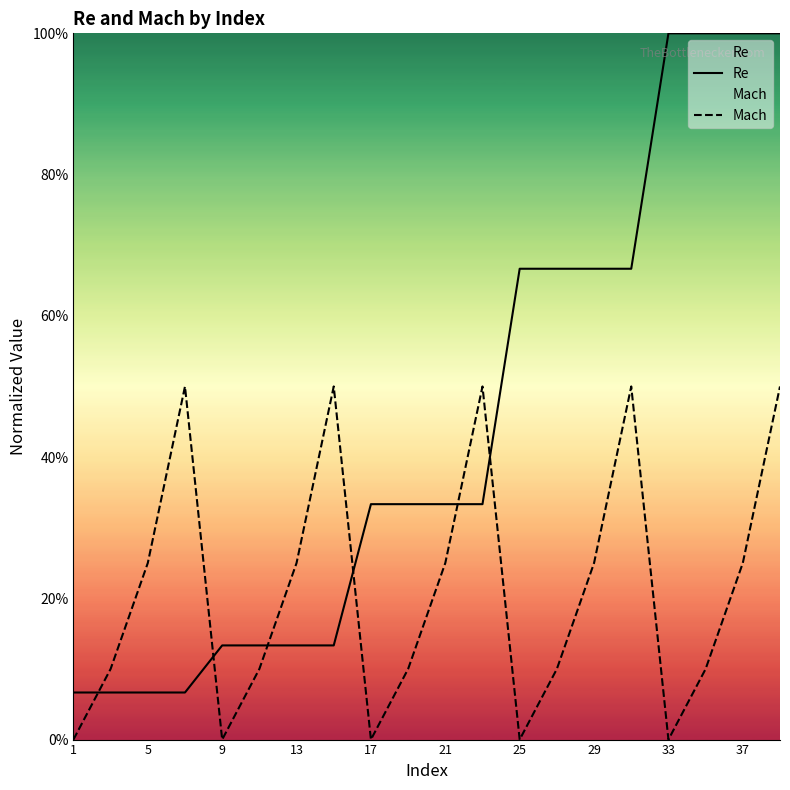

Which series has the largest total across all categories?

Re